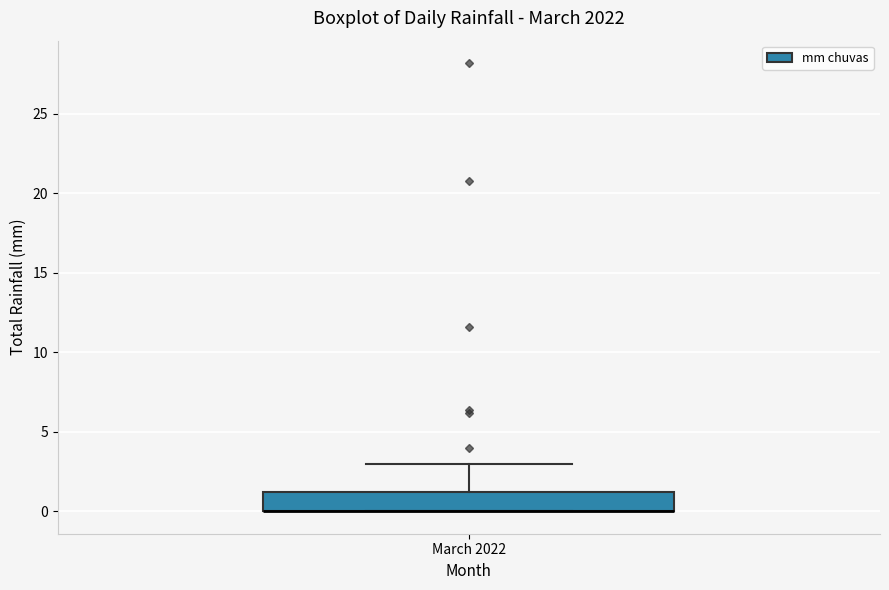

Read this box plot against the y-axis: the position of the median line, the range covered by the box, and the ends of both whiskers. The values are not printed on the chart, so give them approximately, as read against the axis.

median 0 (drawn on the box's lower edge), box 0 to 1, whiskers 0 to 3